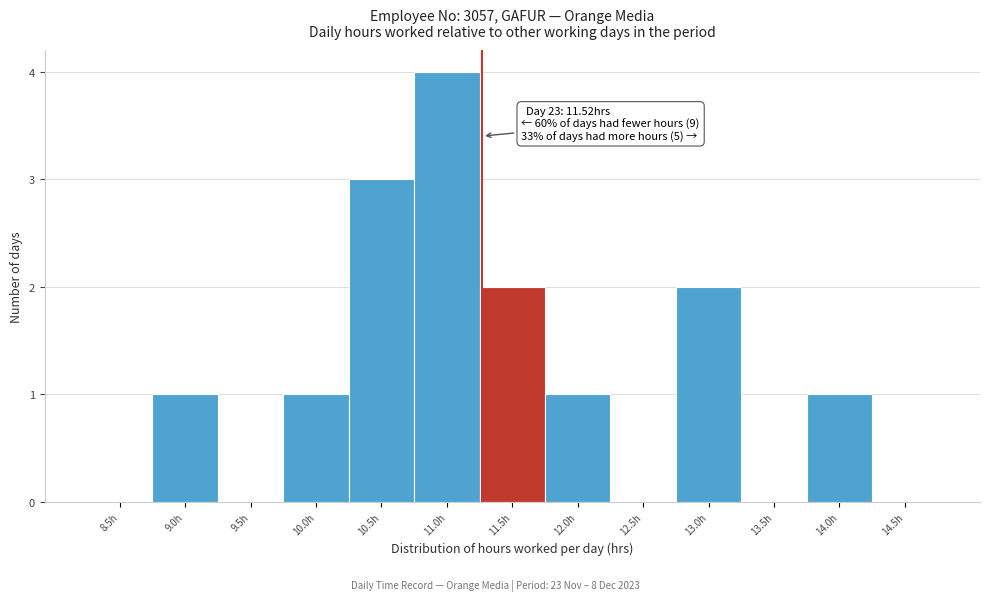

Reading right to left, what are all the values shown in this chart?

14.5h=0	14.0h=1	13.5h=0	13.0h=2	12.5h=0	12.0h=1	11.5h=2	11.0h=4	10.5h=3	10.0h=1	9.5h=0	9.0h=1	8.5h=0